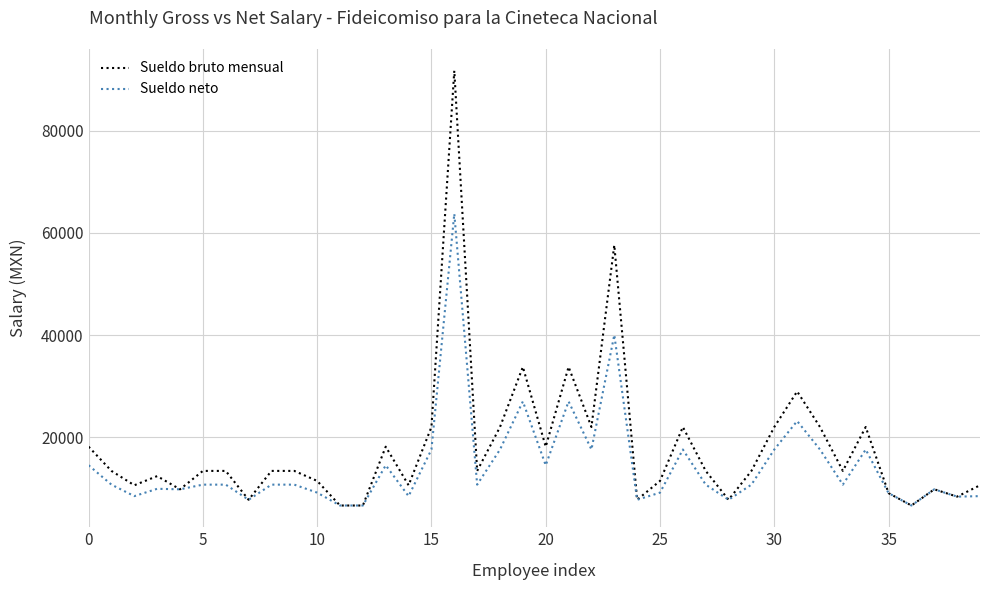

What is the smallest value displayed?

6664.7